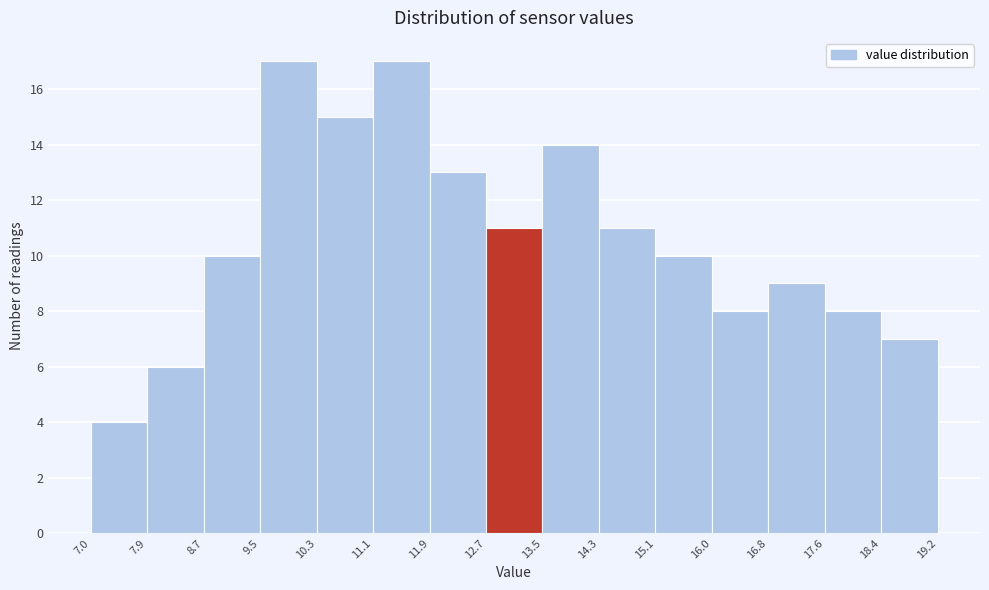

Reading left to right, list every bar in this chart as the range it spans on the x-axis followed by its height. The values are not printed on the chart, so give them approximately, as read against the axis.

7.0 to 7.9: 4
7.9 to 8.7: 6
8.7 to 9.5: 10
9.5 to 10.3: 17
10.3 to 11.1: 15
11.1 to 11.9: 17
11.9 to 12.7: 13
12.7 to 13.5: 11
13.5 to 14.3: 14
14.3 to 15.1: 11
15.1 to 16.0: 10
16.0 to 16.8: 8
16.8 to 17.6: 9
17.6 to 18.4: 8
18.4 to 19.2: 7